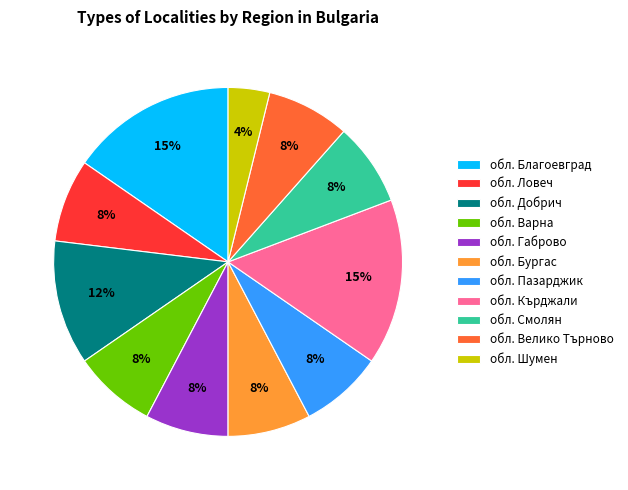

Combined, do обл. Кърджали and обл. Пазарджик account for over 50%?

No